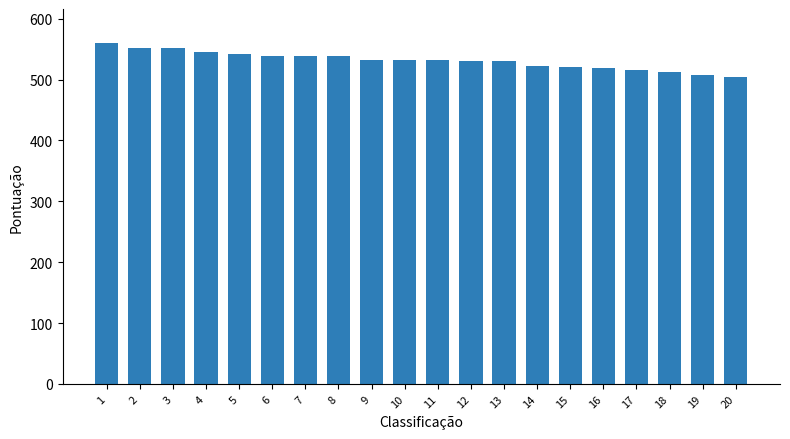

Are the bars grouped side by side (vs. stacked)?

No